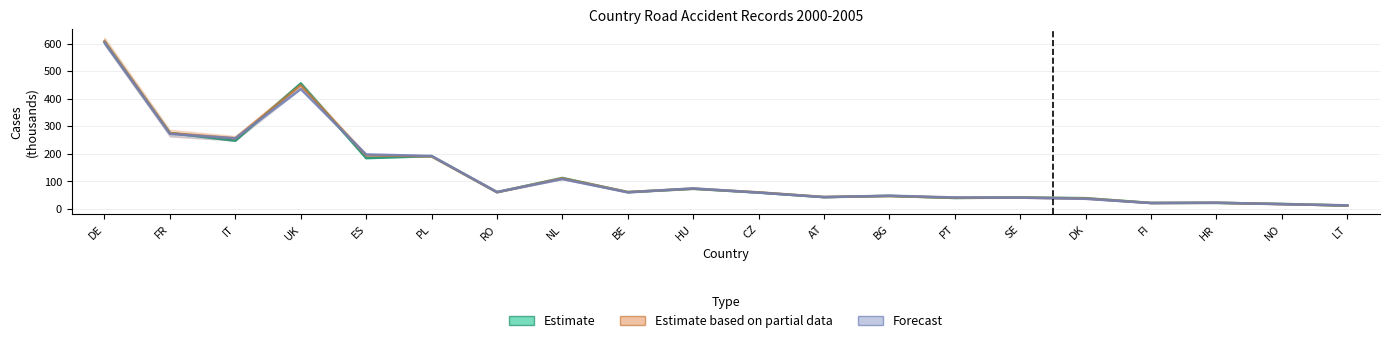

At which label does Estimate based on partial data reach its minimum?

LT